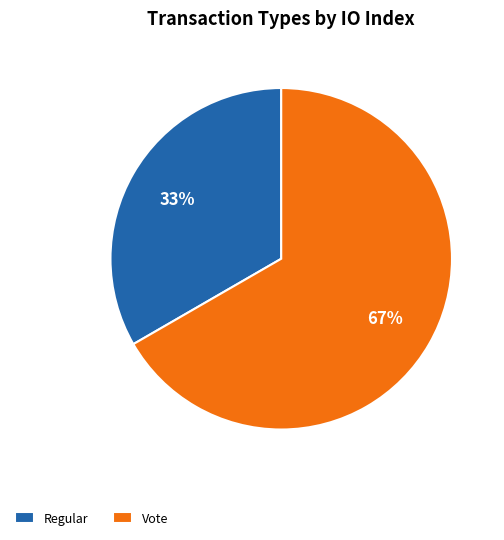

What is the smallest slice in the pie chart?

Regular